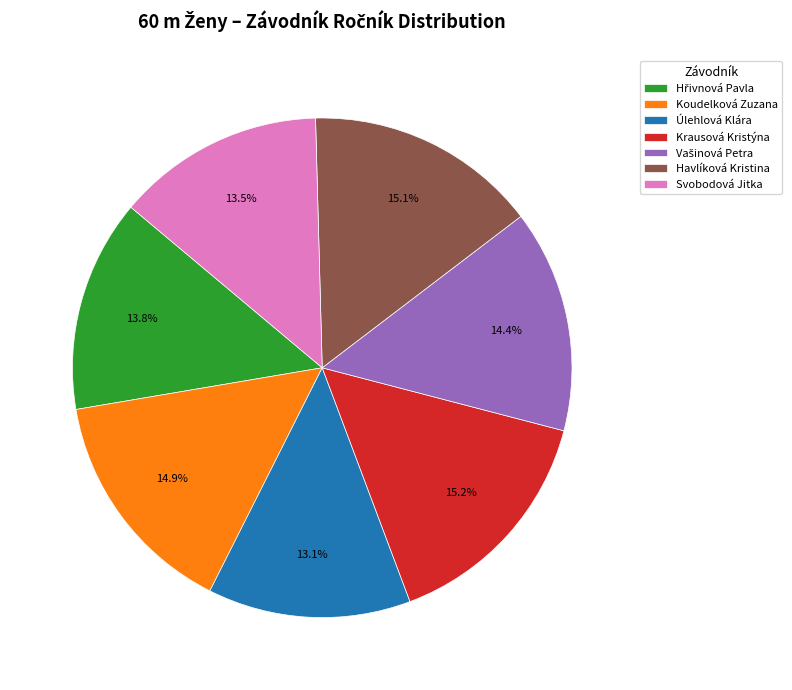

The Koudelková Zuzana slice represents 15% of the pie. True or false?

True